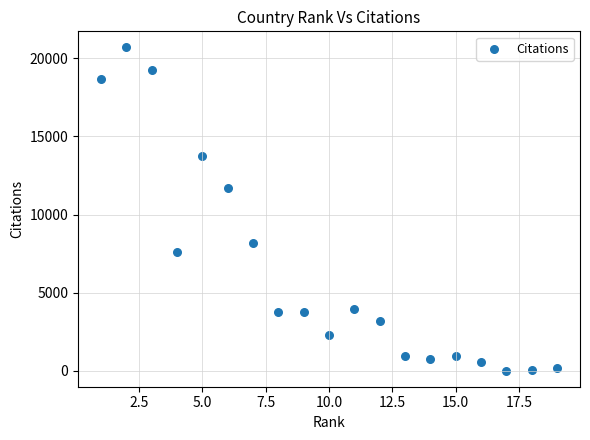

What Y value in the scatter plot is closest to 10351?

11672